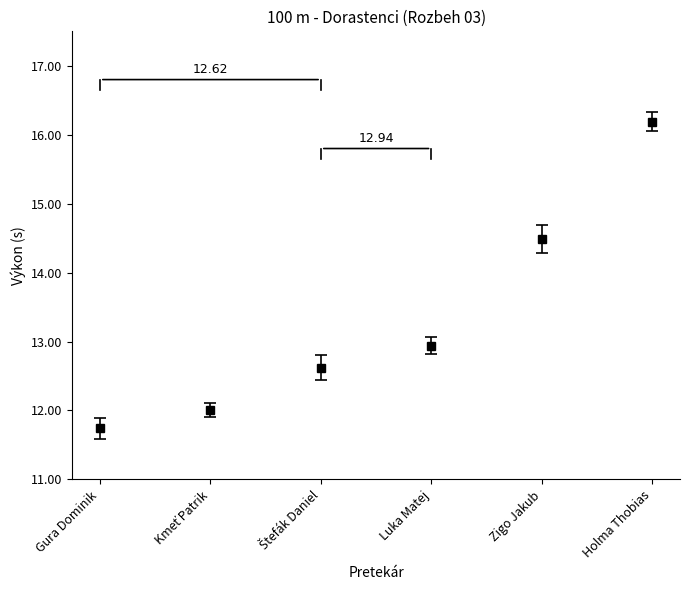

True or false: there are more than 2 points higher than both neighbors.

False